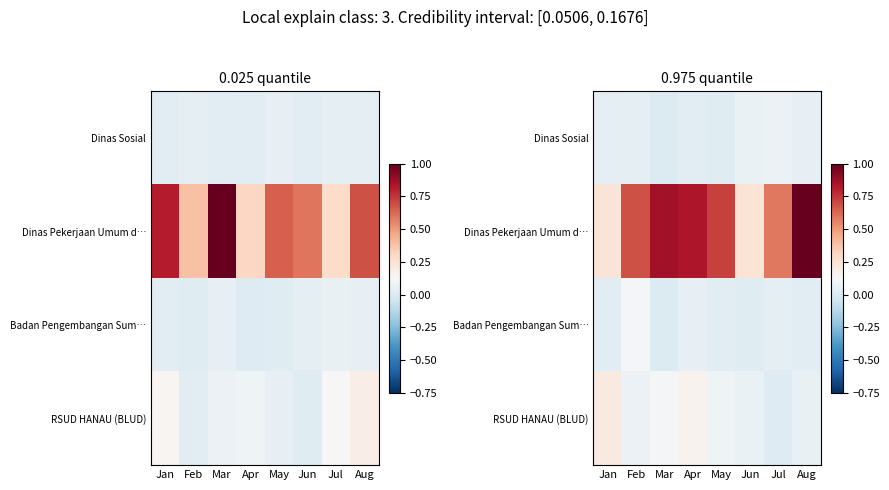

What is the sum of the Dinas Pekerjaan Umum d… values at Apr and Feb?

1.5